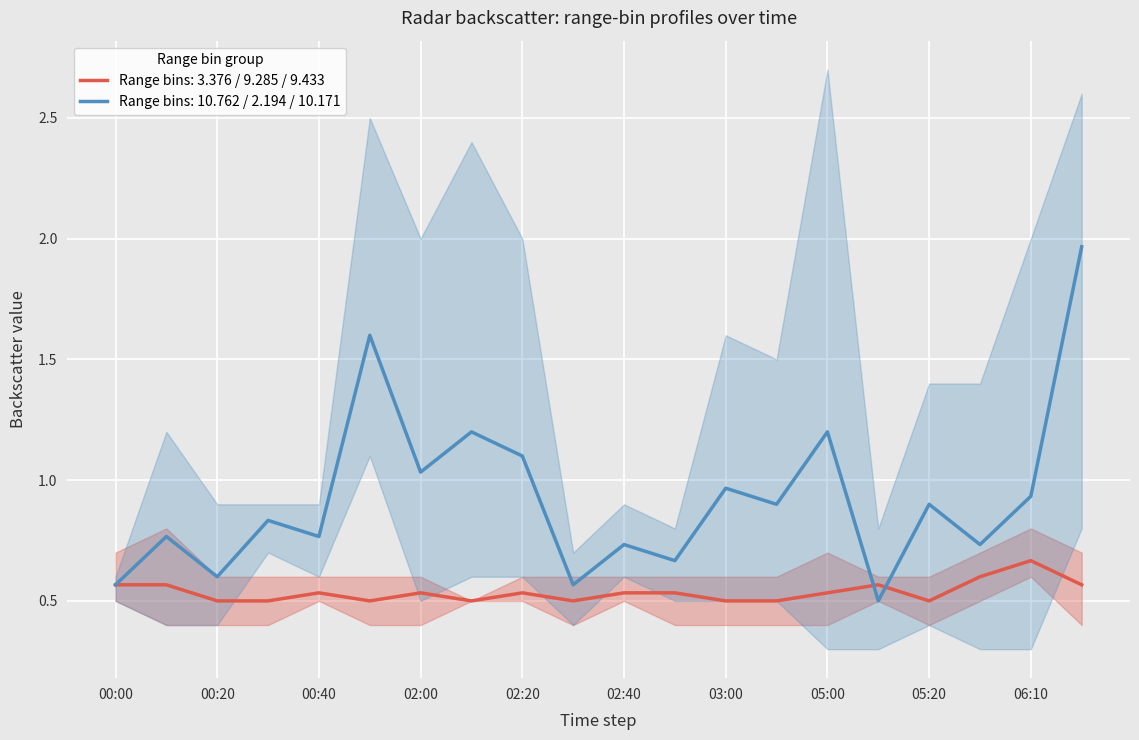

Which category has the highest value in the Range bins: 3.376 / 9.285 / 9.433 series?

06:10